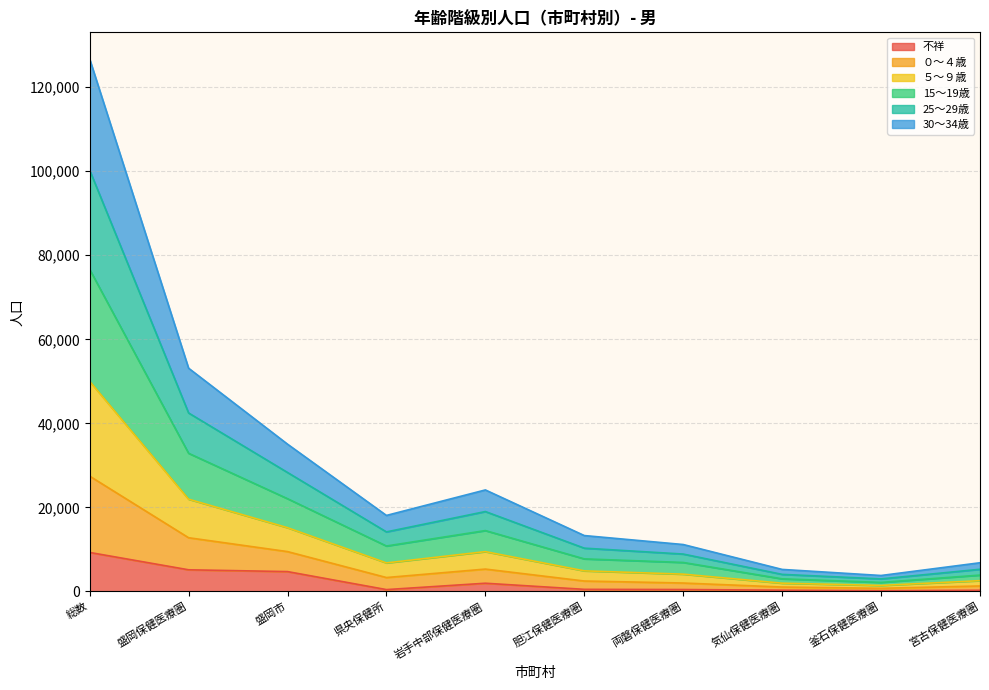

What is the highest value of the 30～34歳 series?

27438